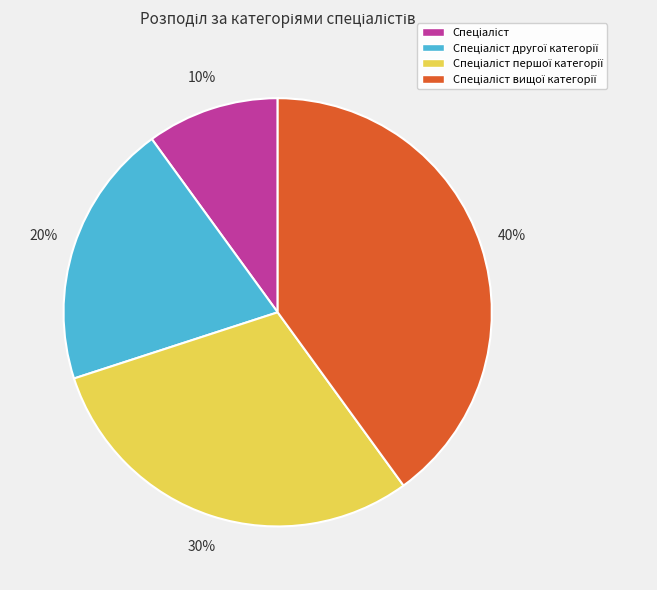

To the nearest percent, what is the average slice percentage?

25%